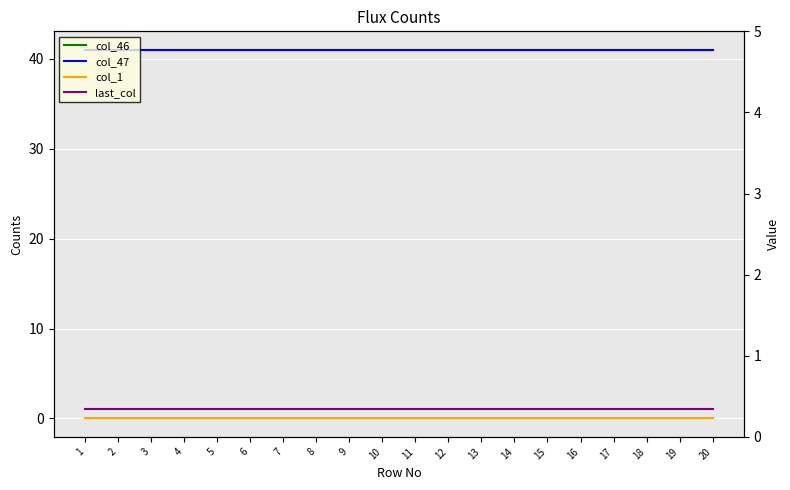

Reading left to right, list all the values displayed in this chart.

col_46: 1=41	2=41	3=41	4=41	5=41	6=41	7=41	8=41	9=41	10=41	11=41	12=41	13=41	14=41	15=41	16=41	17=41	18=41	19=41	20=41
col_47: 1=41	2=41	3=41	4=41	5=41	6=41	7=41	8=41	9=41	10=41	11=41	12=41	13=41	14=41	15=41	16=41	17=41	18=41	19=41	20=41
col_1: 1=0	2=0	3=0	4=0	5=0	6=0	7=0	8=0	9=0	10=0	11=0	12=0	13=0	14=0	15=0	16=0	17=0	18=0	19=0	20=0
last_col: 1=1	2=1	3=1	4=1	5=1	6=1	7=1	8=1	9=1	10=1	11=1	12=1	13=1	14=1	15=1	16=1	17=1	18=1	19=1	20=1